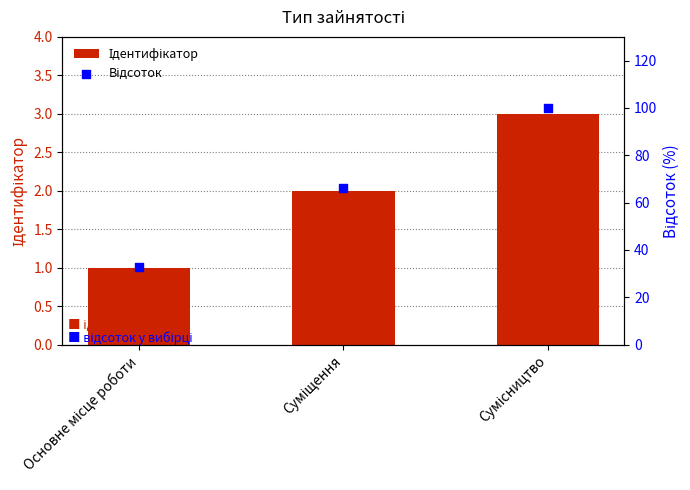

At how many categories does at least one series exceed 39?

2